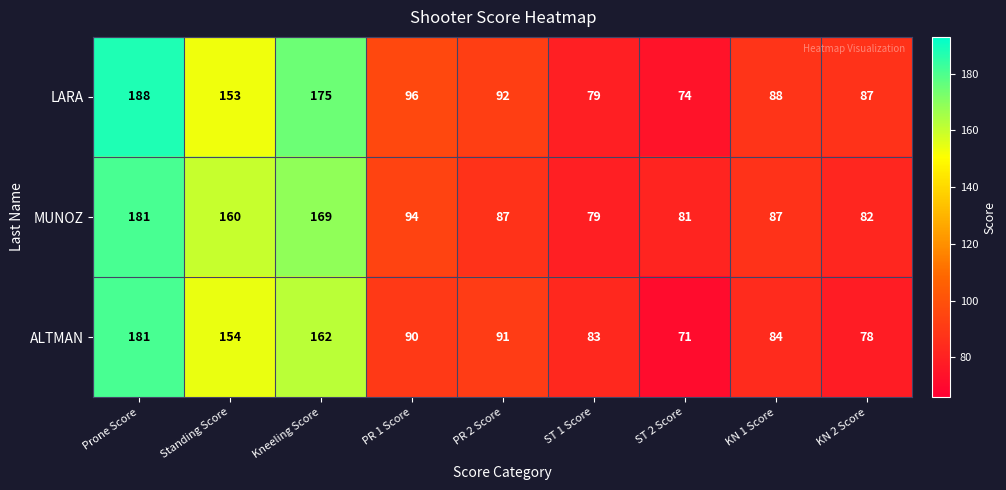

Which category has the highest value in the LARA series?

Prone Score